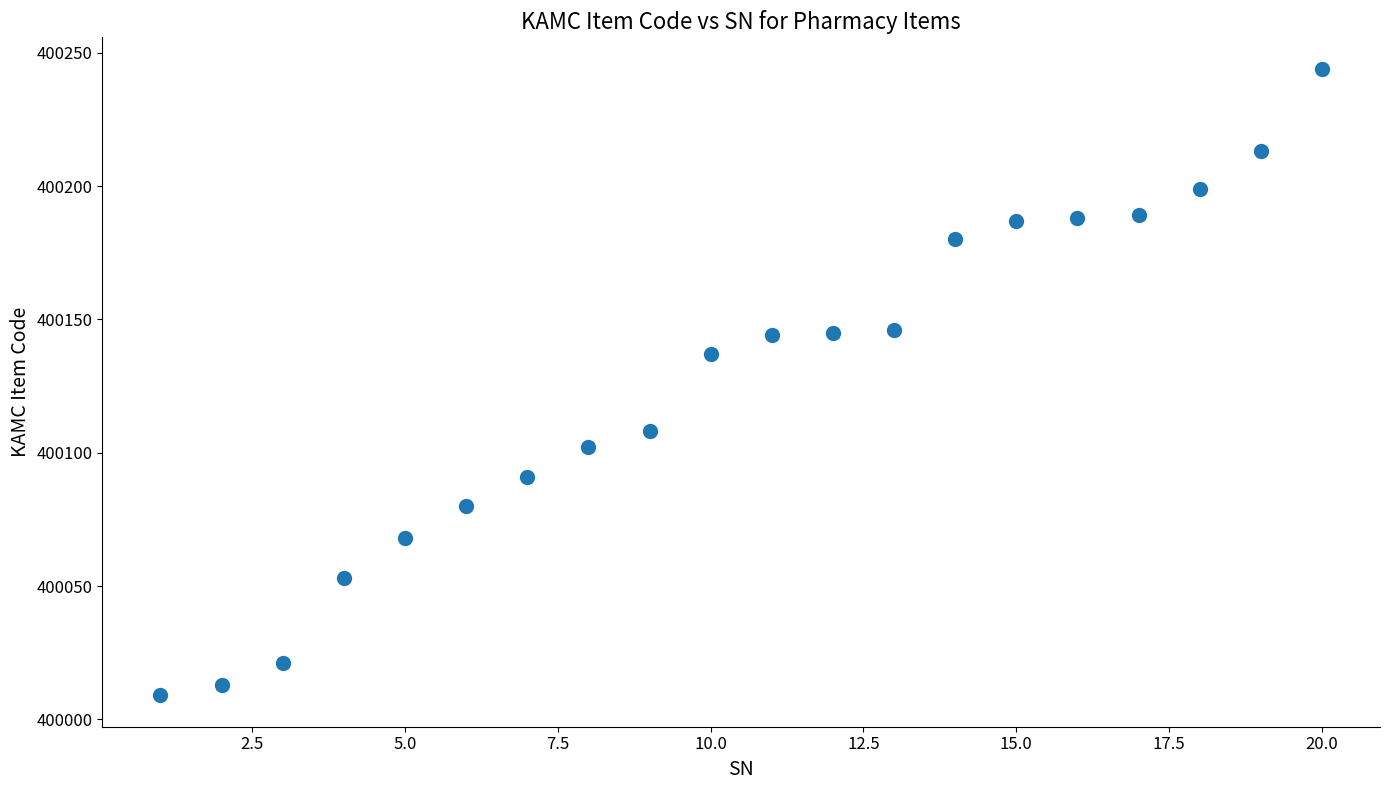

What is the range of X values (max minus min)?

19